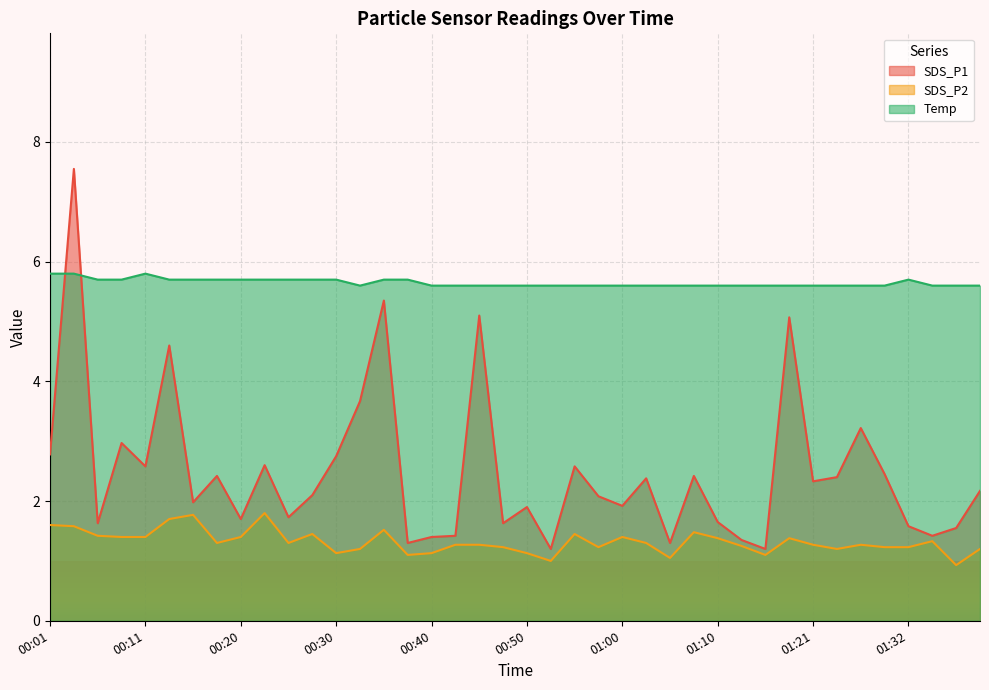

What is the value of the SDS_P2 point at the 3rd from the left?

1.4